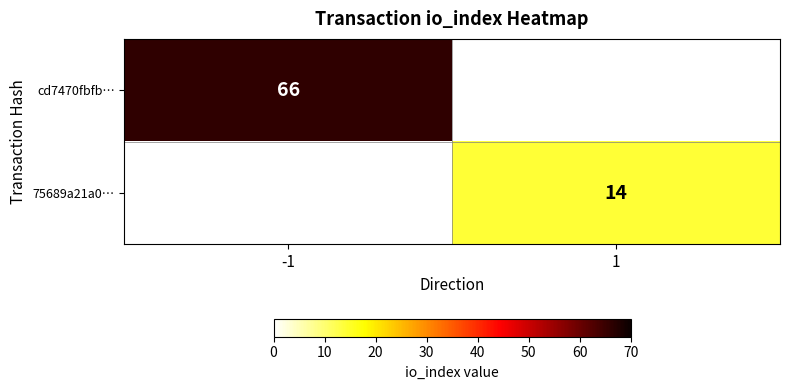

Is it true that 75689a21a0… equals 14 at 1?

True